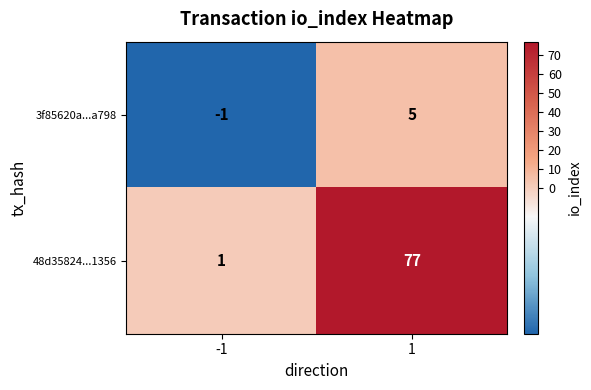

What is the greatest value displayed?

77